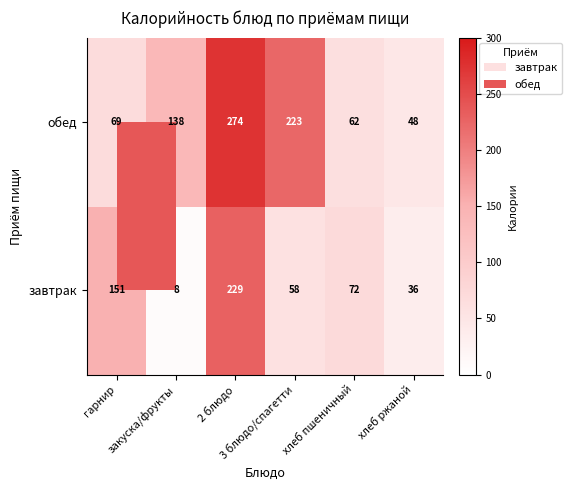

What is the total value across all series at 3 блюдо/спагетти?

281